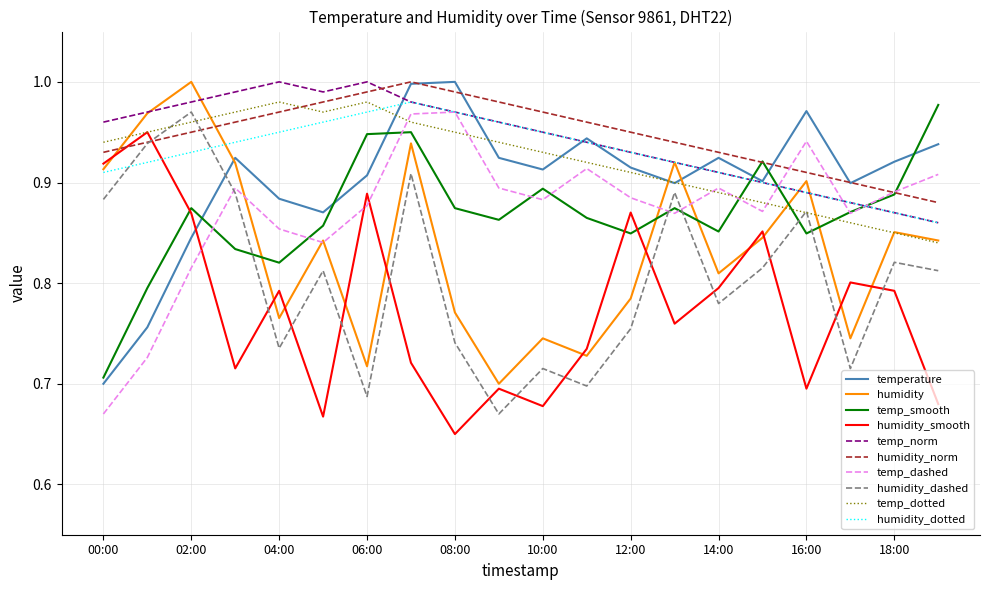

Which series ends up on top after the final intersection of temp_smooth and humidity_dotted?

temp_smooth